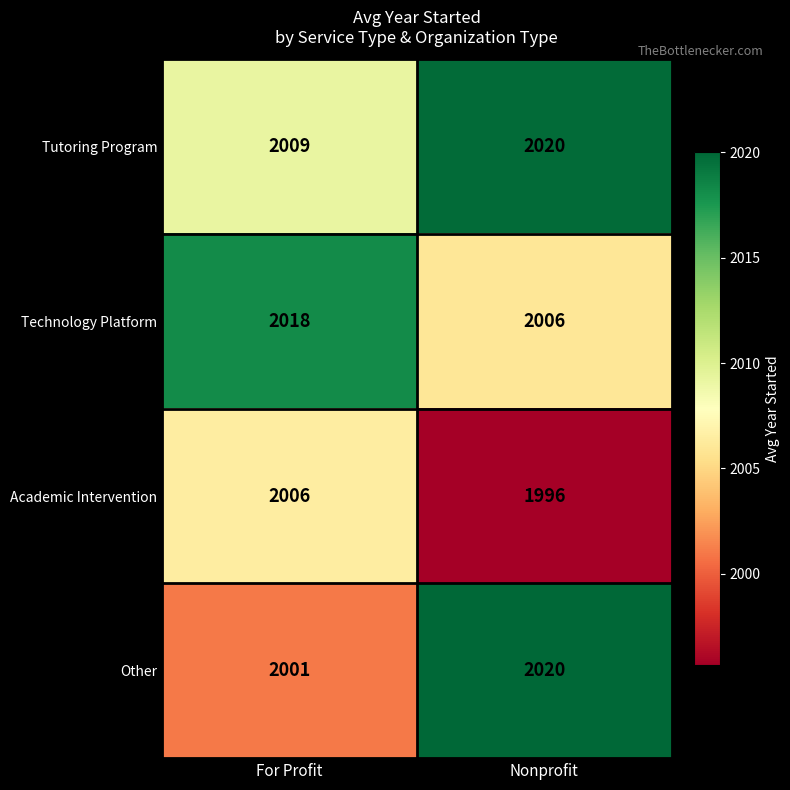

What is the spread (max minus min) of values at Nonprofit?

24